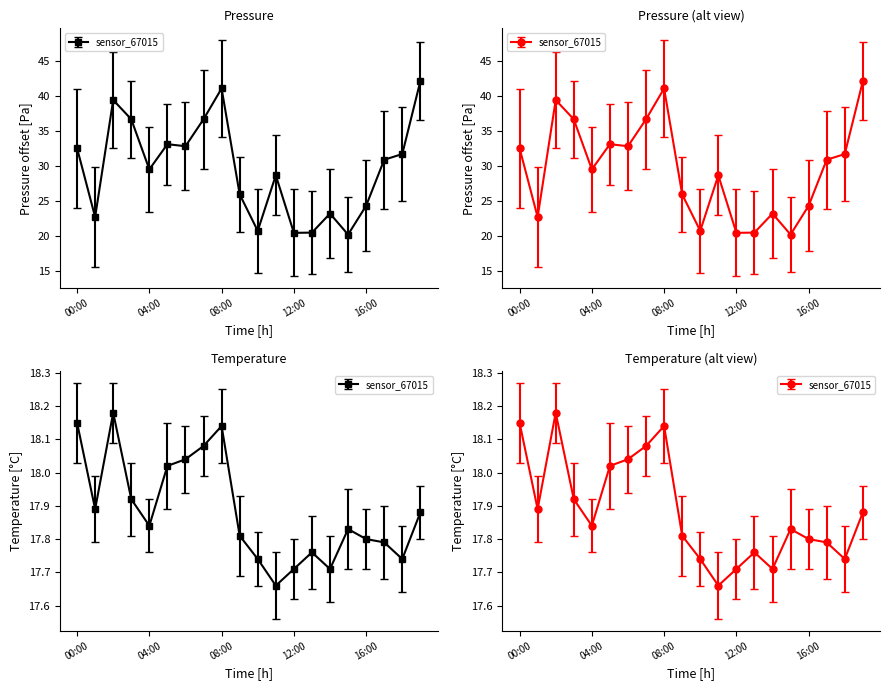

True or false: pressure has a value of 17.8 at 17:00.

False